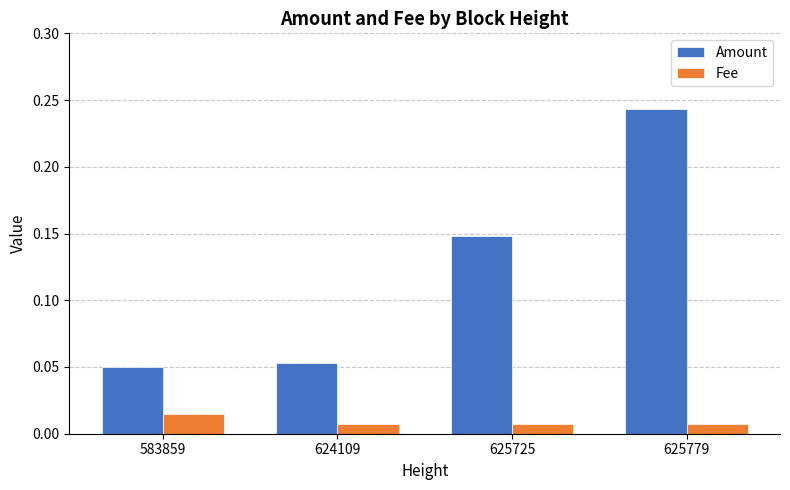

How many bars are there in total?

8